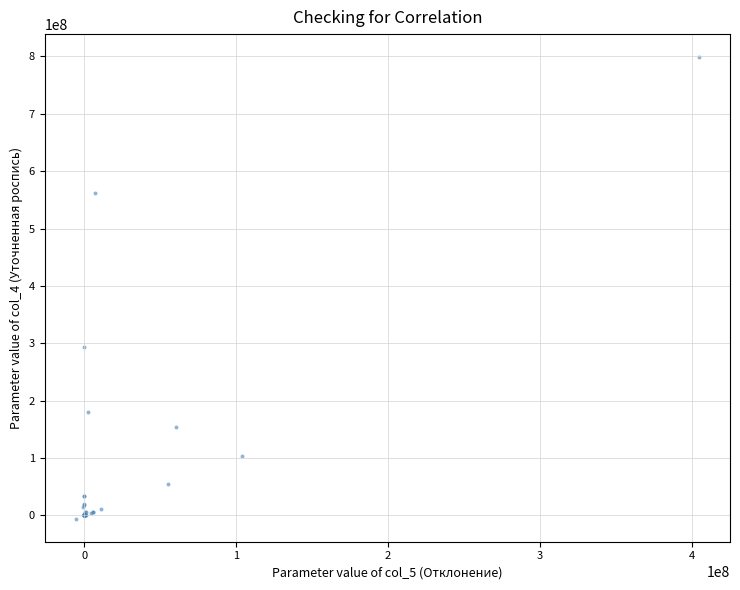

What Y value in the scatter plot is closest to 396505462?

293111965.0